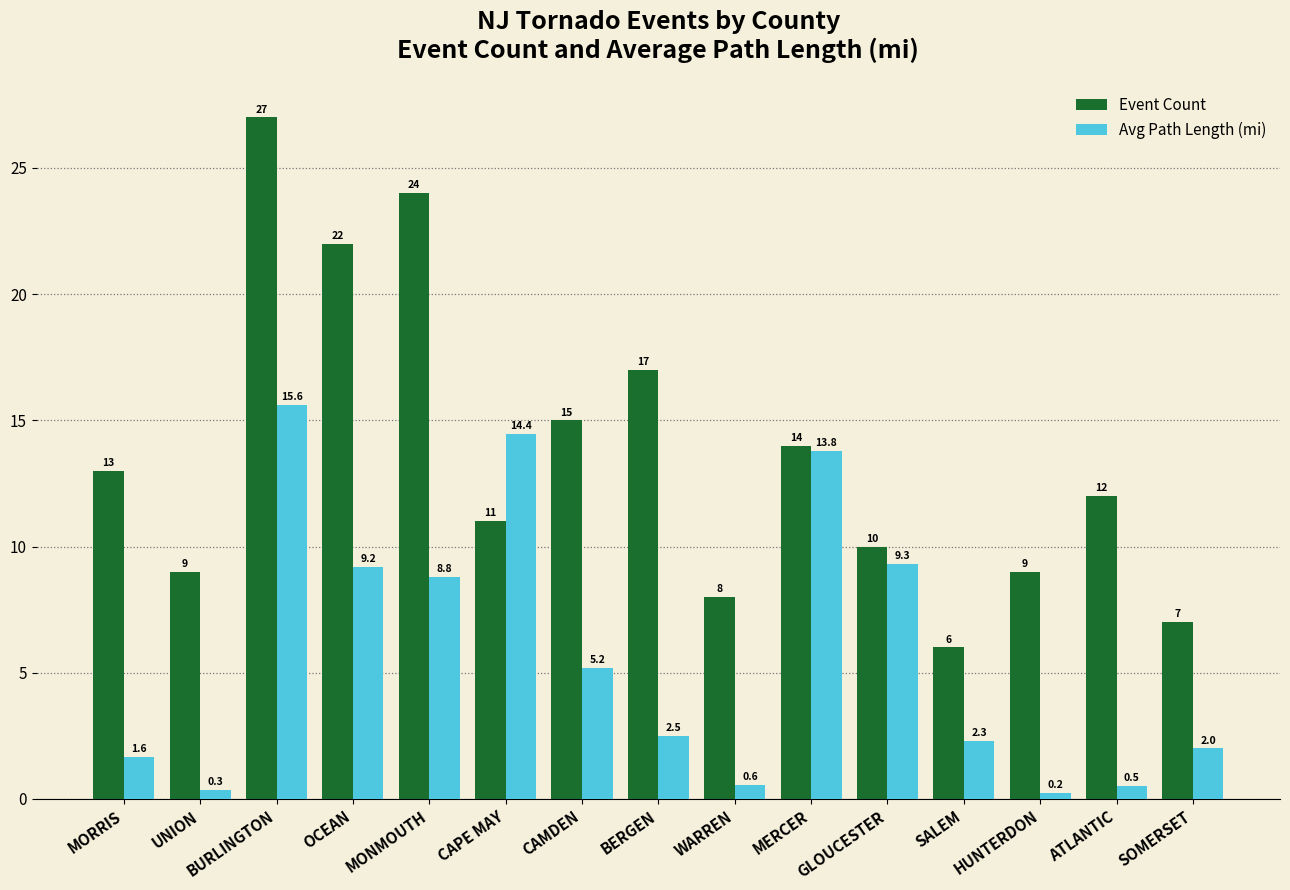

Is the value of Event Count at ATLANTIC greater than the value of Avg Path Length (mi) at CAMDEN?

Yes